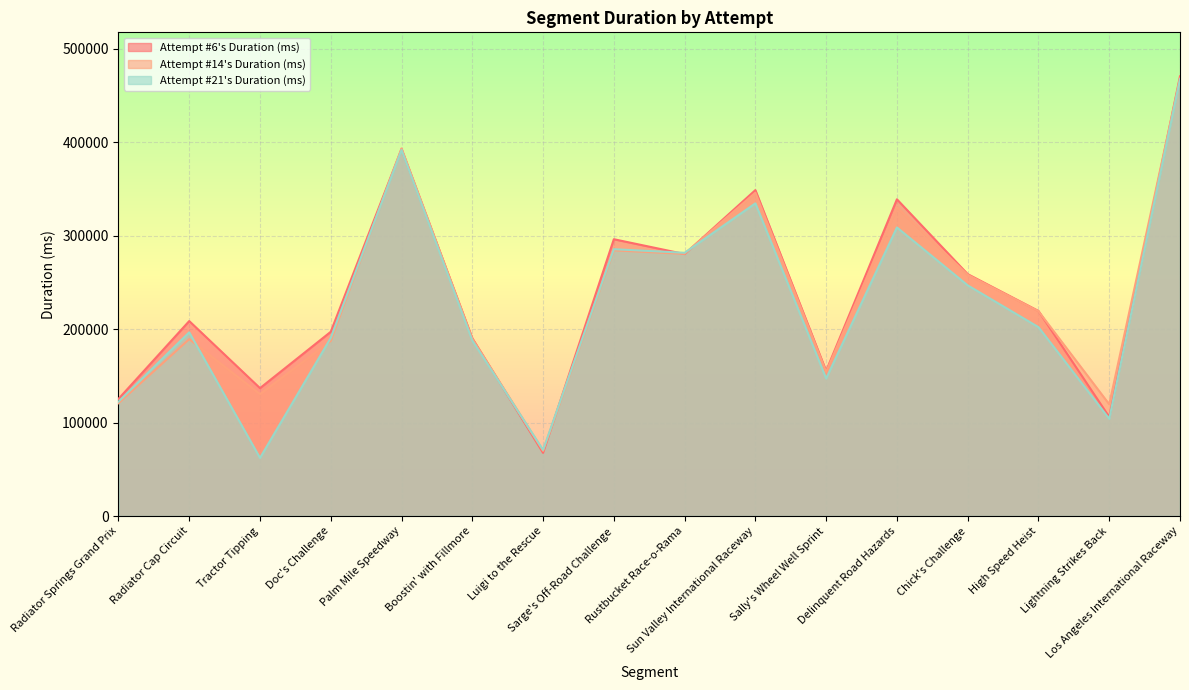

Which category has the highest value in the Attempt #6's Duration (ms) series?

Los Angeles International Raceway